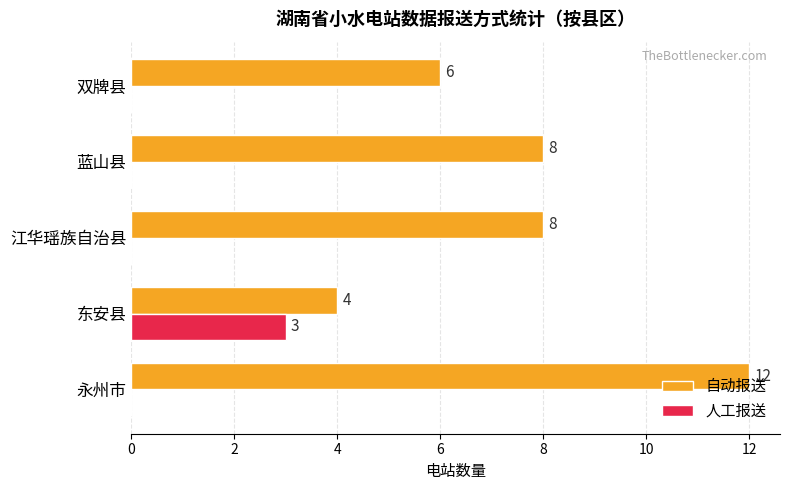

Is it true that 人工报送 equals -2 at 江华瑶族自治县?

False